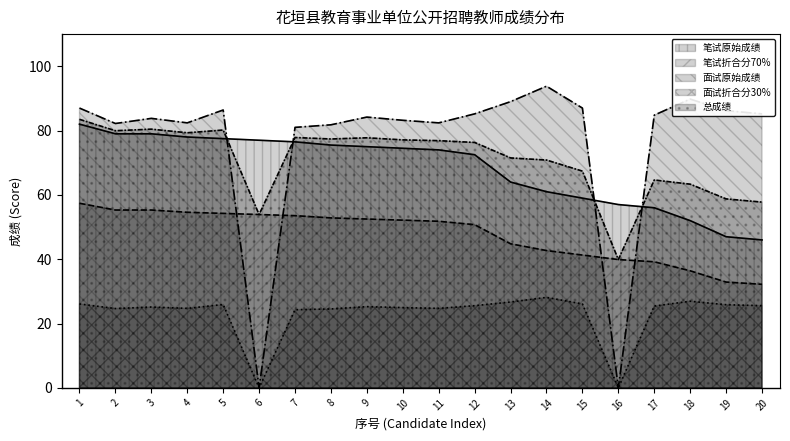

Where does the 面试原始成绩 series first go above 25?

1